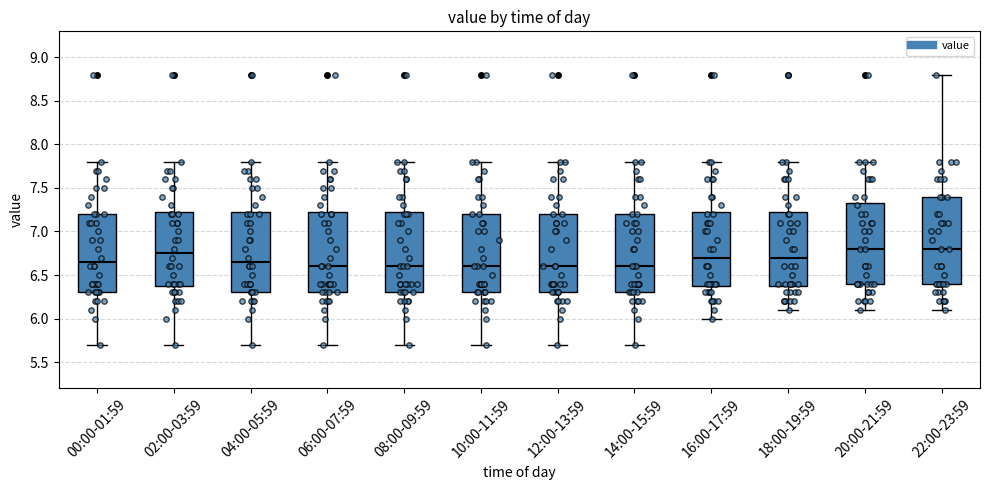

Where is the lower edge of the box for 20:00-21:59 on the y-axis? The values are not printed on the chart, so give them approximately, as read against the axis.

6.40